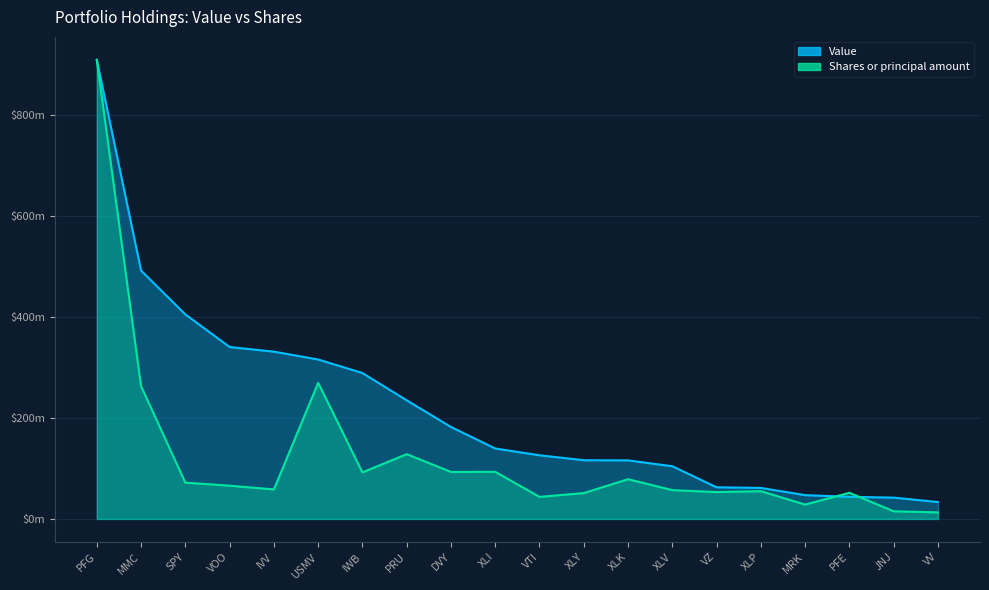

What is the sum of the Shares or principal amount values at XLY and MRK?

79802097.4